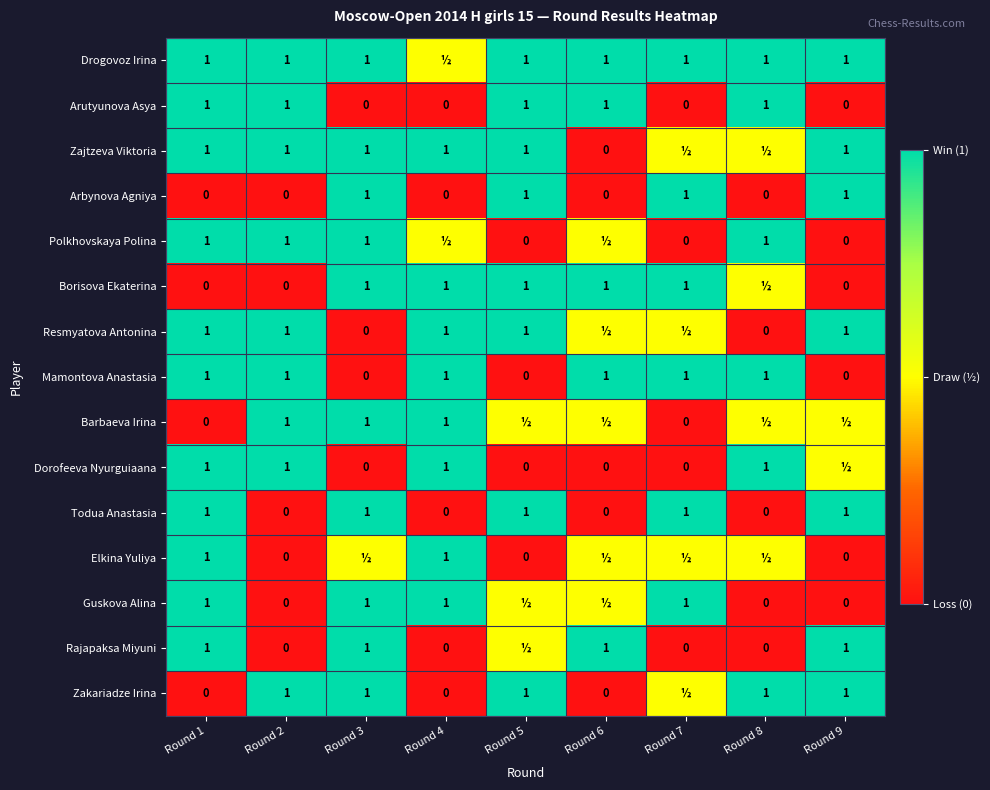

What is the difference between the second highest and minimum values in the Arutyunova Asya series?

1.0